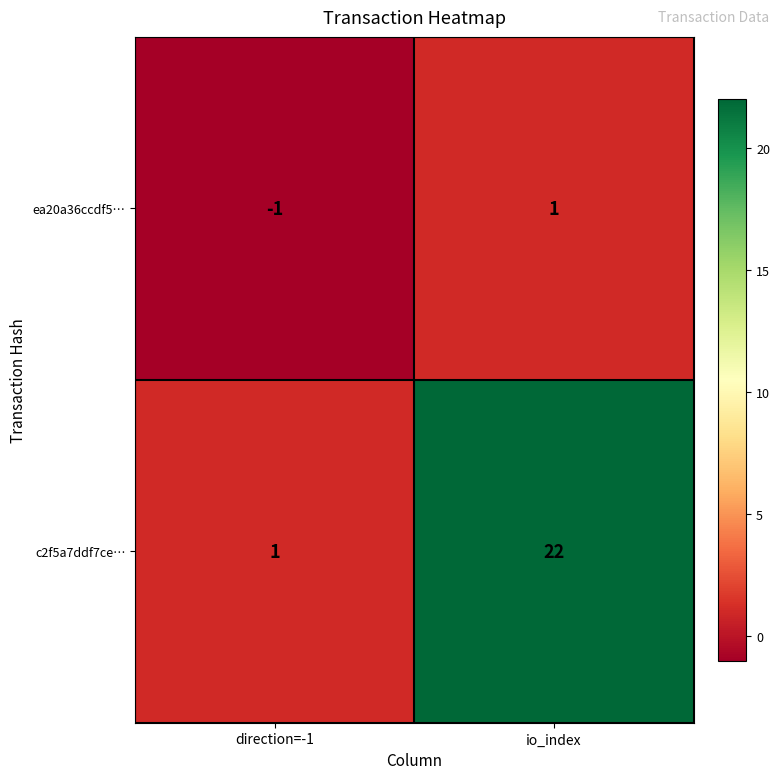

The ea20a36ccdf5… series shows 0 at io_index. True or false?

False